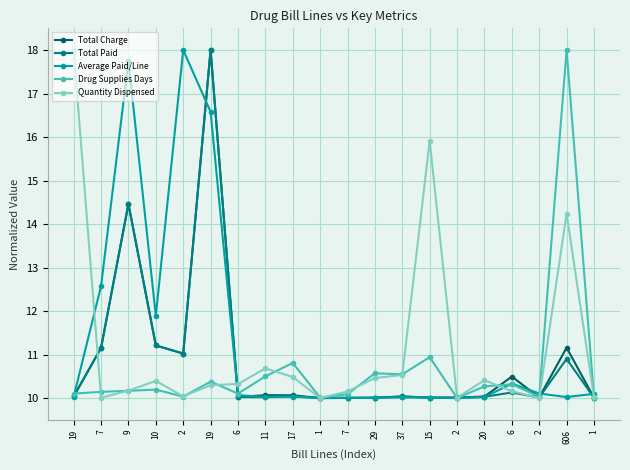

Rank the series by their maximum value, from highest to lowest.

Total Charge, Total Paid, Average Paid/Line, Drug Supplies Days, Quantity Dispensed